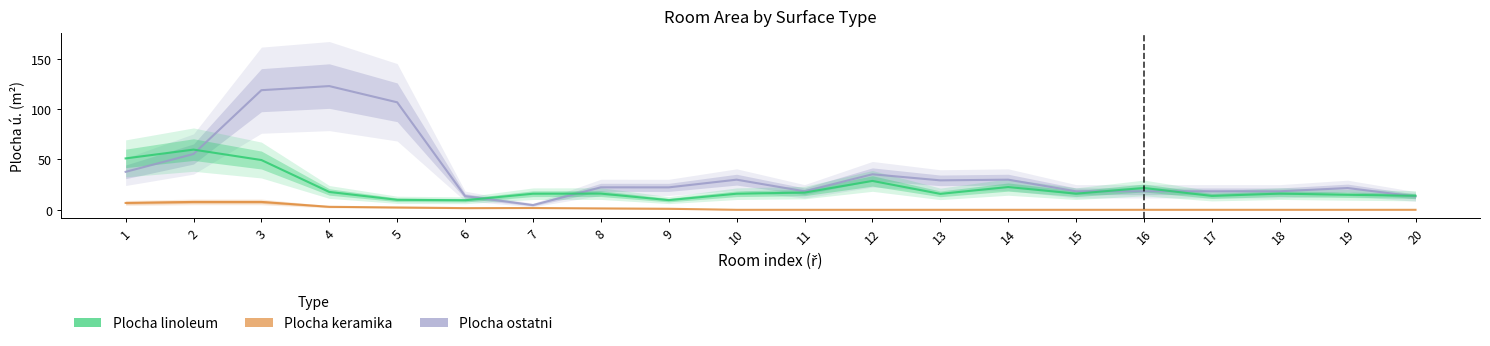

What are all the series names shown in the legend?

Plocha ostatni, Plocha keramika, Plocha linoleum